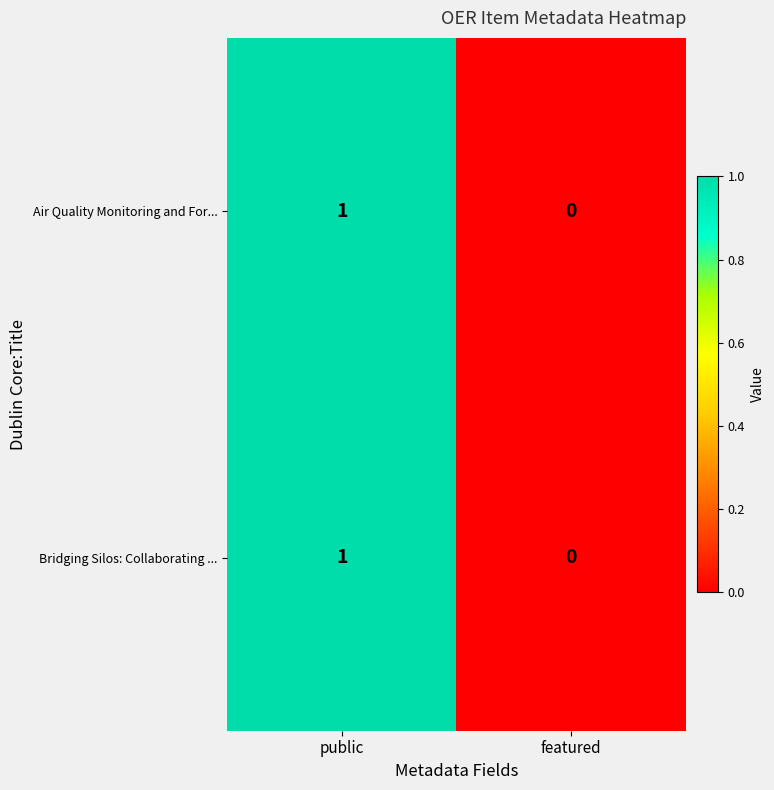

List the labels in order of Bridging Silos: Collaborating ... value, largest first.

public, featured